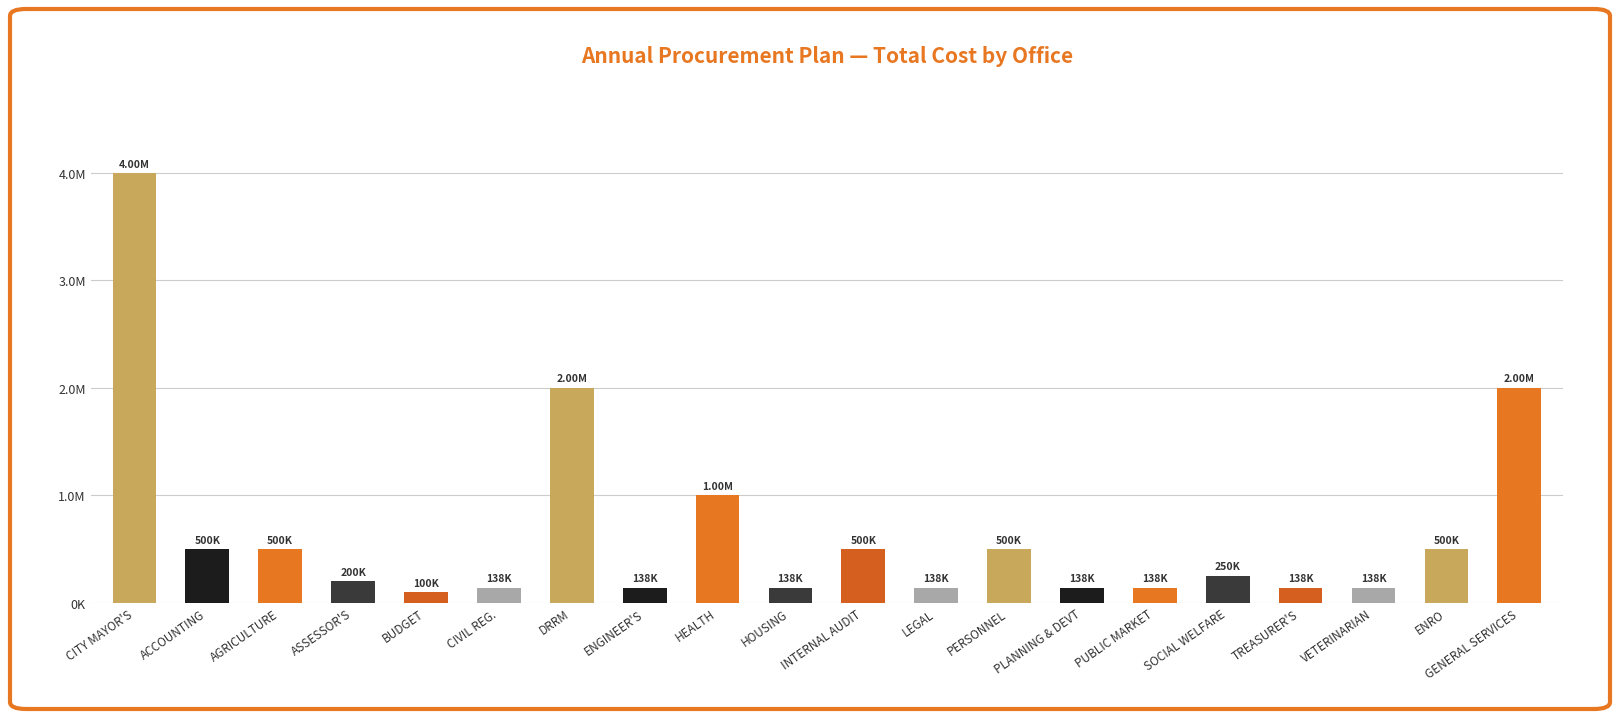

Does the chart contain any negative values?

No